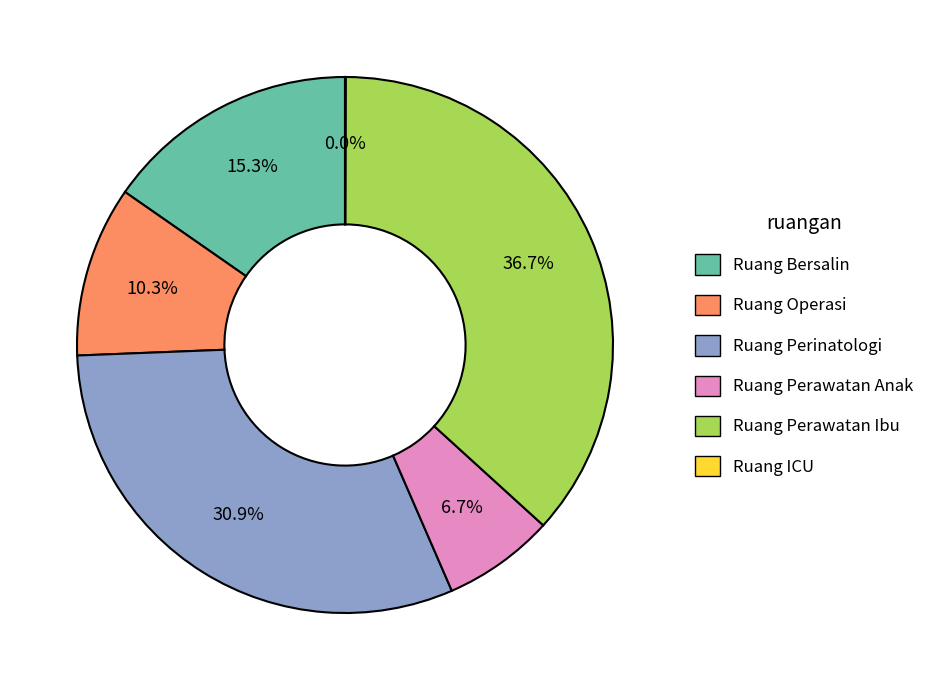

Does Ruang Perawatan Ibu represent more than half of the total?

No